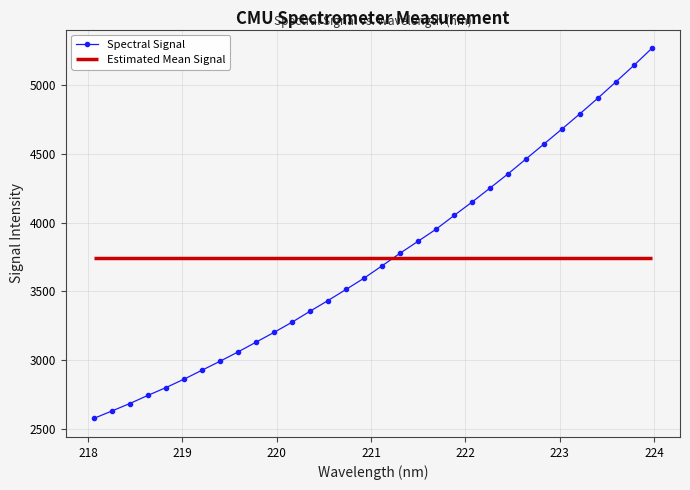

True or false: there are more than 0 points higher than both neighbors.

False